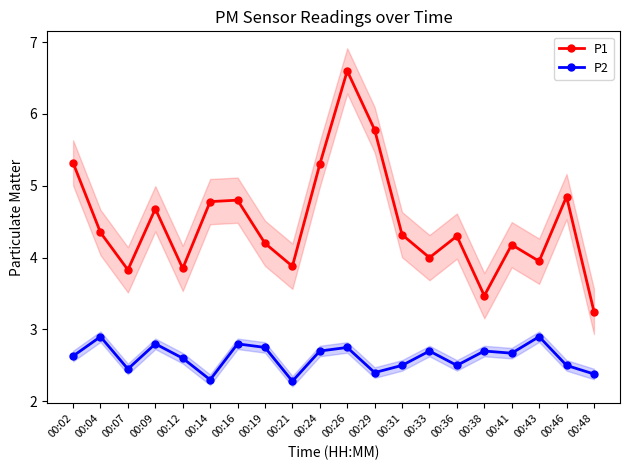

True or false: P1 has more than 1 points higher than both neighbors.

True